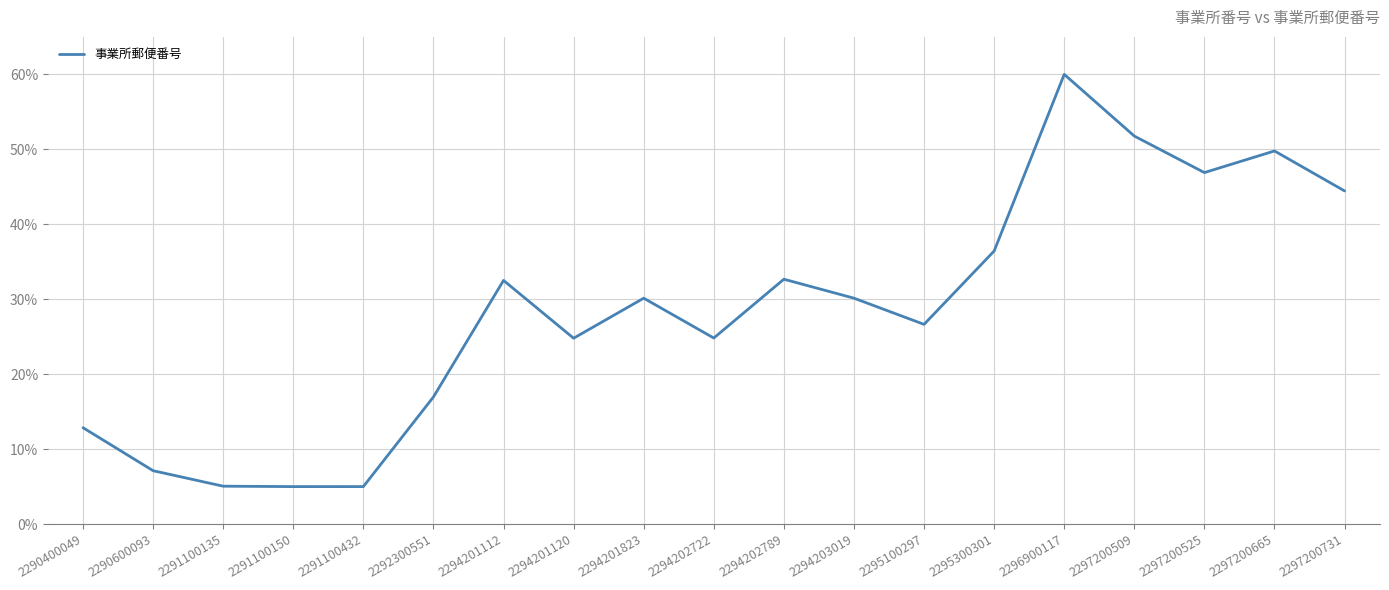

Which label corresponds to the largest value in the chart?

2296900117